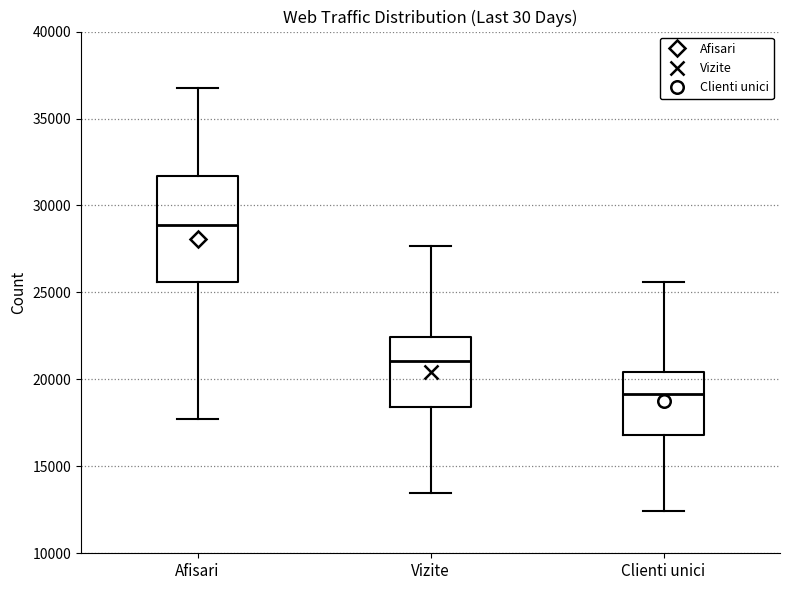

Which box has the lowest median line?

Clienti unici